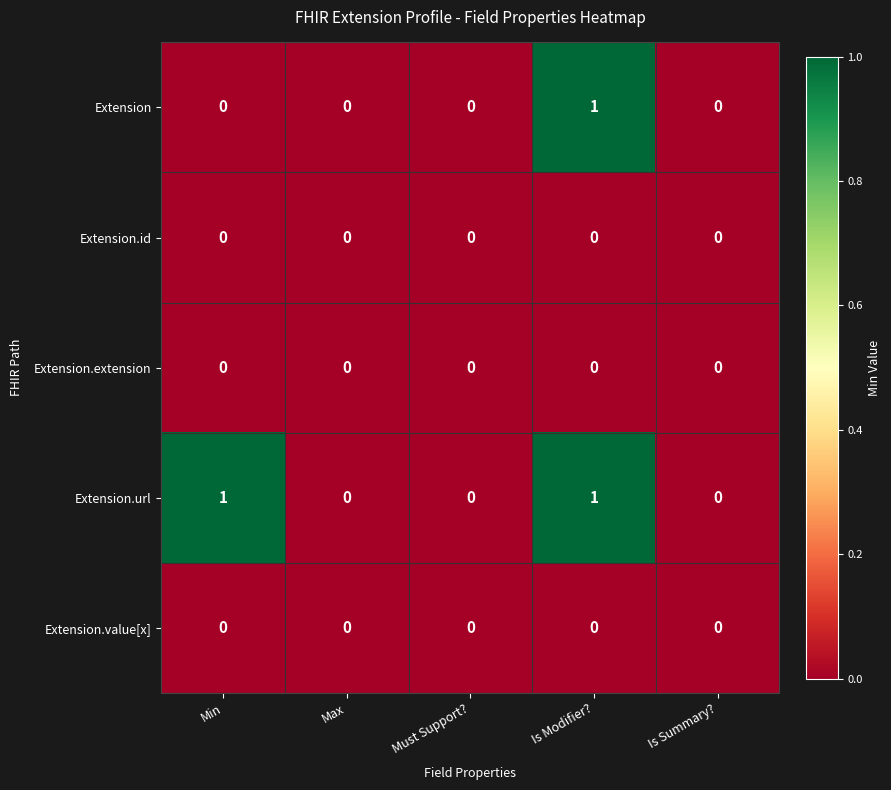

Between Min and Must Support?, which series saw the biggest shift?

Extension.url